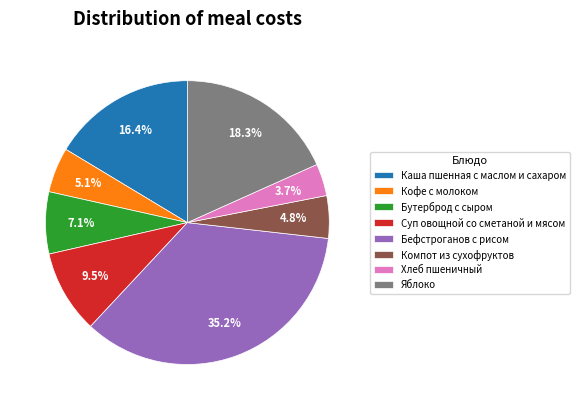

The Бутерброд с сыром slice represents 7% of the pie. True or false?

True